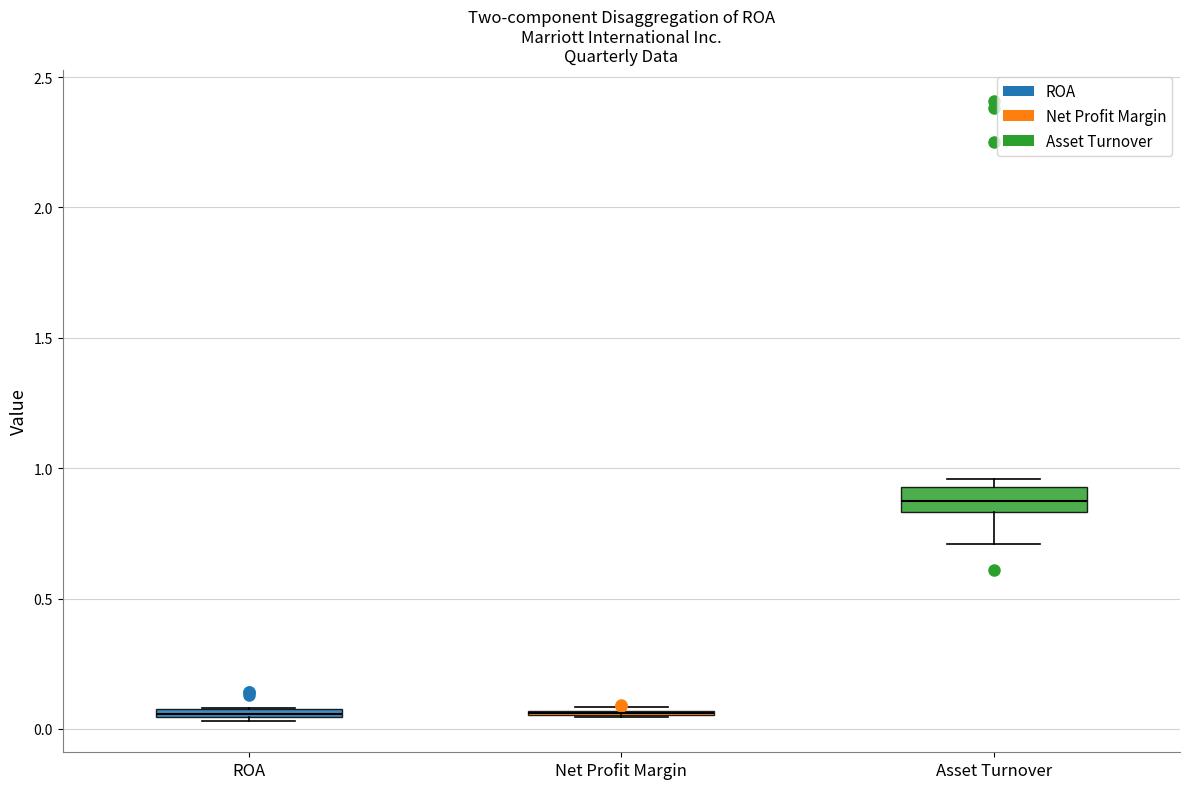

Comparing the boxes themselves (not the whiskers), which one is the tallest?

Asset Turnover